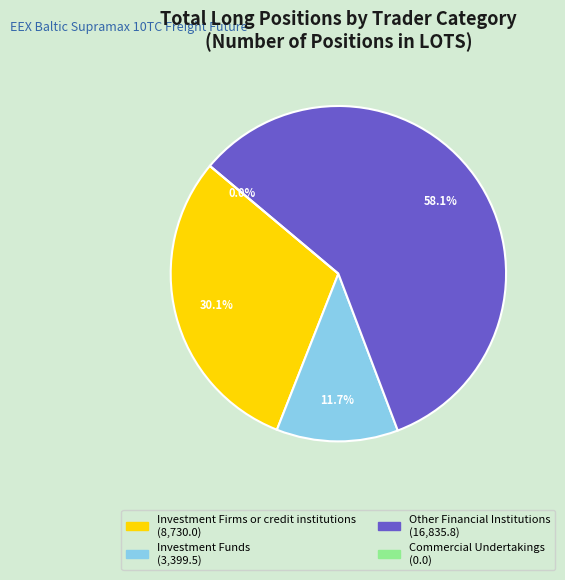

What percentage is NOT represented by Commercial Undertakings?

100.0%